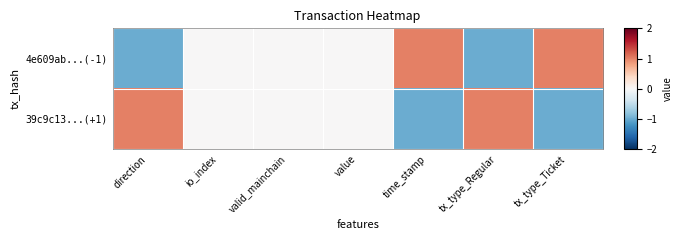

List the series in order of their peak value, lowest first.

4e609ab...(-1), 39c9c13...(+1)